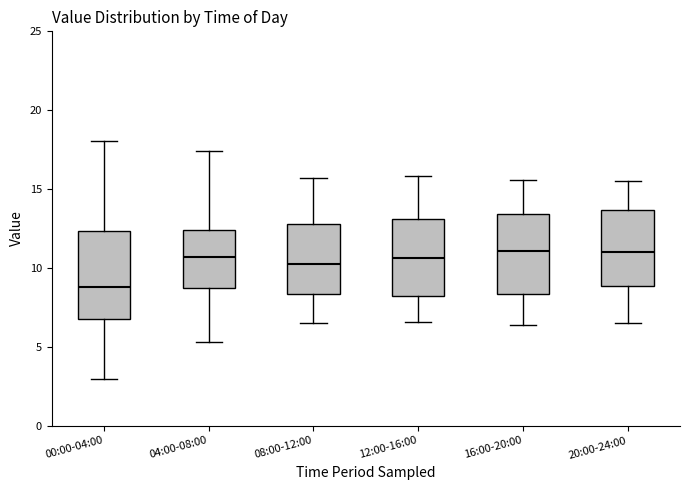

Which box has the lowest median line?

00:00-04:00